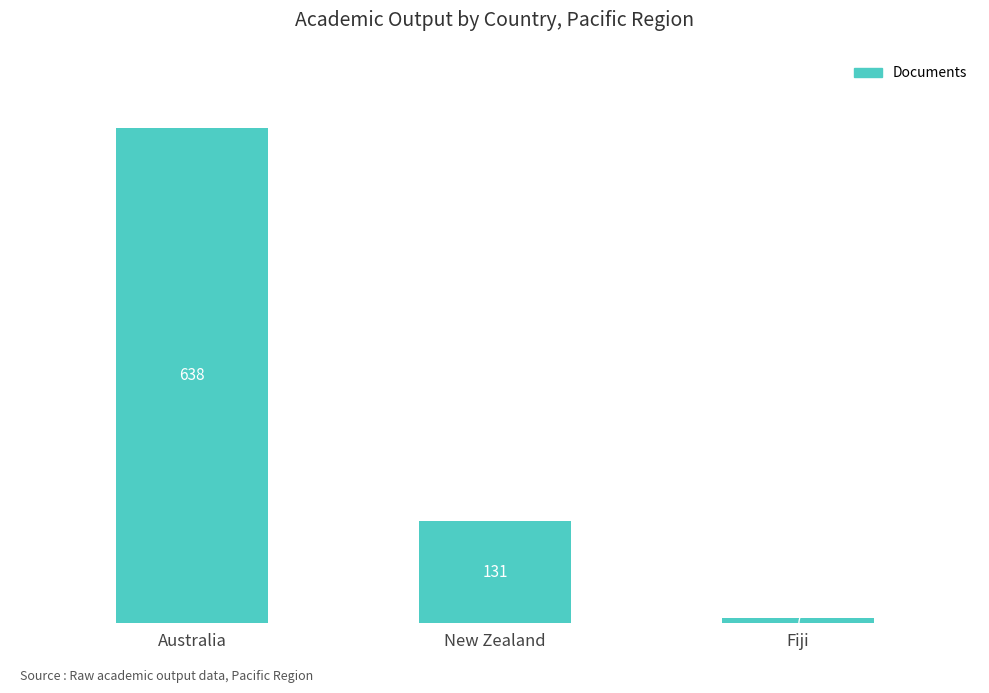

What is the difference between the values at Fiji and Australia?

631